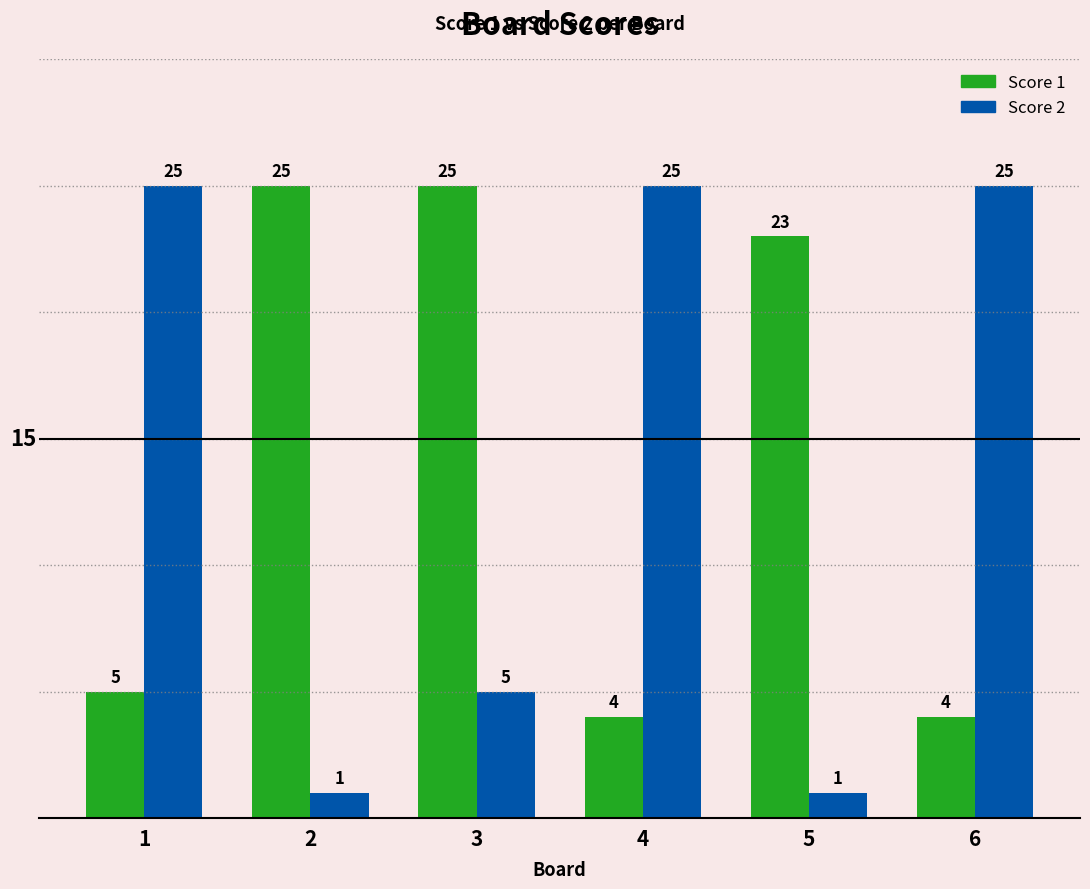

How many groups of bars are there?

6